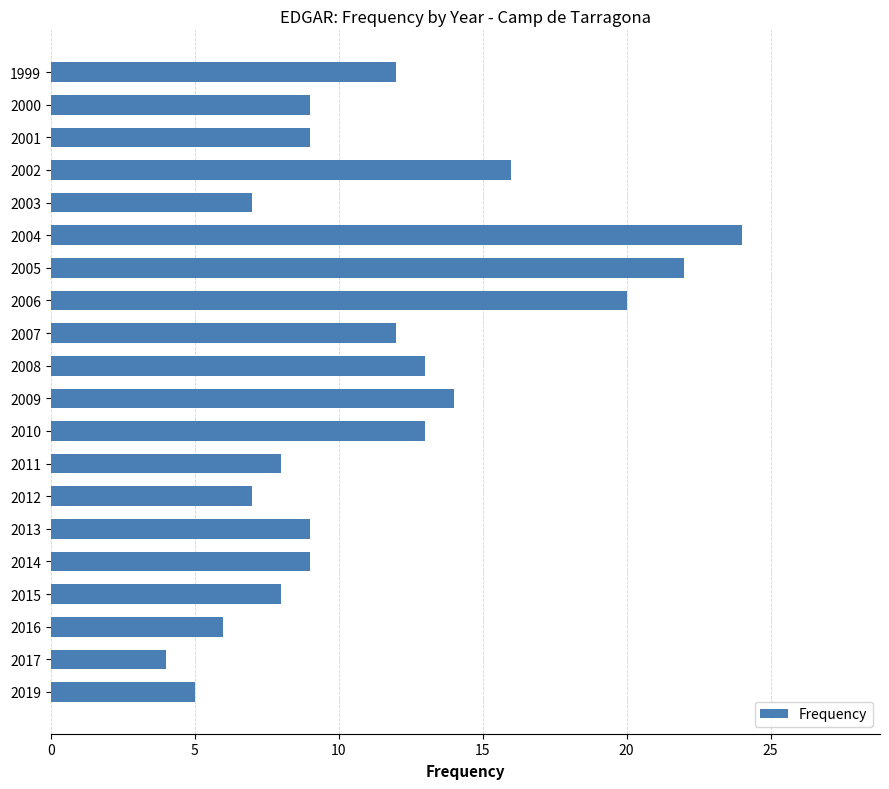

Reading bottom to top, list all the values displayed in this chart.

2019=5	2017=4	2016=6	2015=8	2014=9	2013=9	2012=7	2011=8	2010=13	2009=14	2008=13	2007=12	2006=20	2005=22	2004=24	2003=7	2002=16	2001=9	2000=9	1999=12